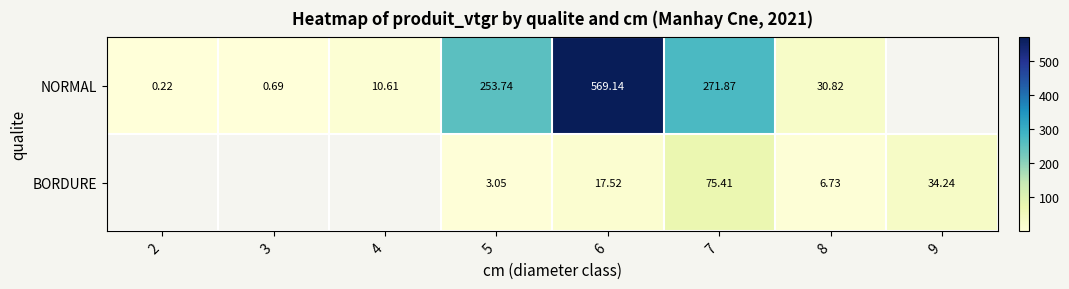

How many series are shown in this chart?

2